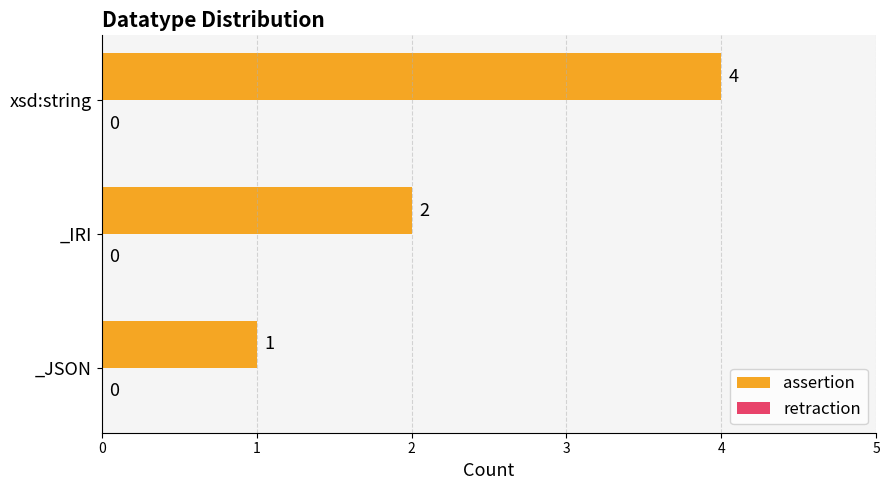

Rank the categories by value from lowest to highest.

_JSON, _IRI, xsd:string